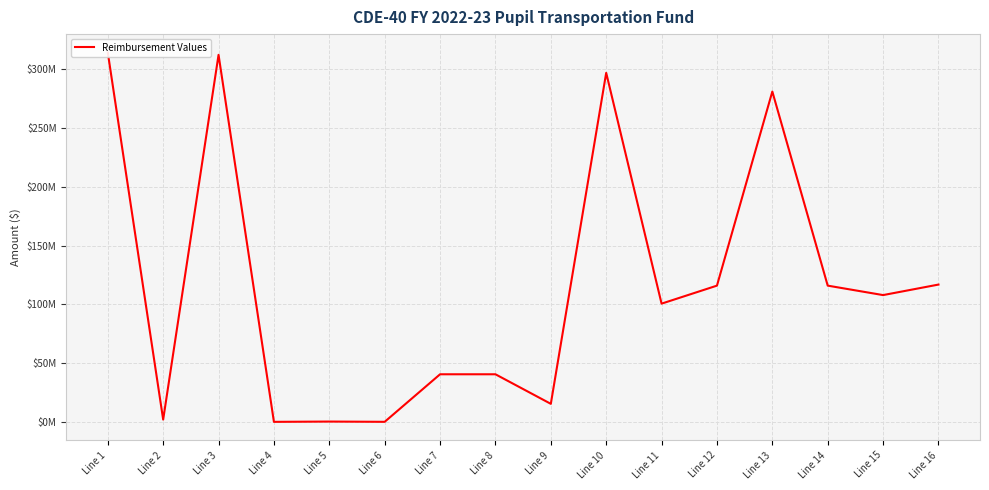

Is this an area chart (filled region under the line)?

No